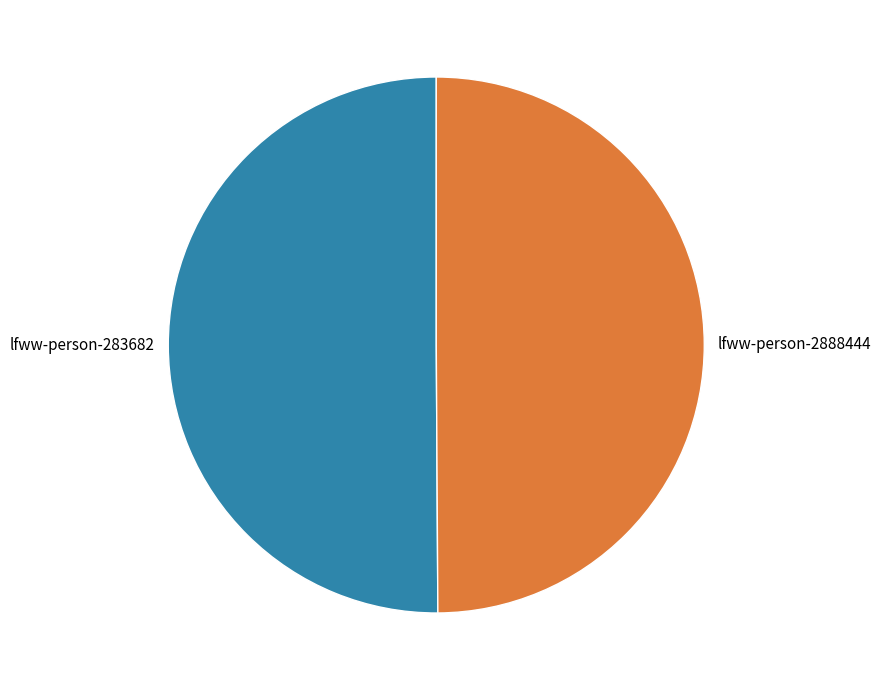

Is the sum of lfww-person-283682 and lfww-person-2888444 greater than half?

Yes